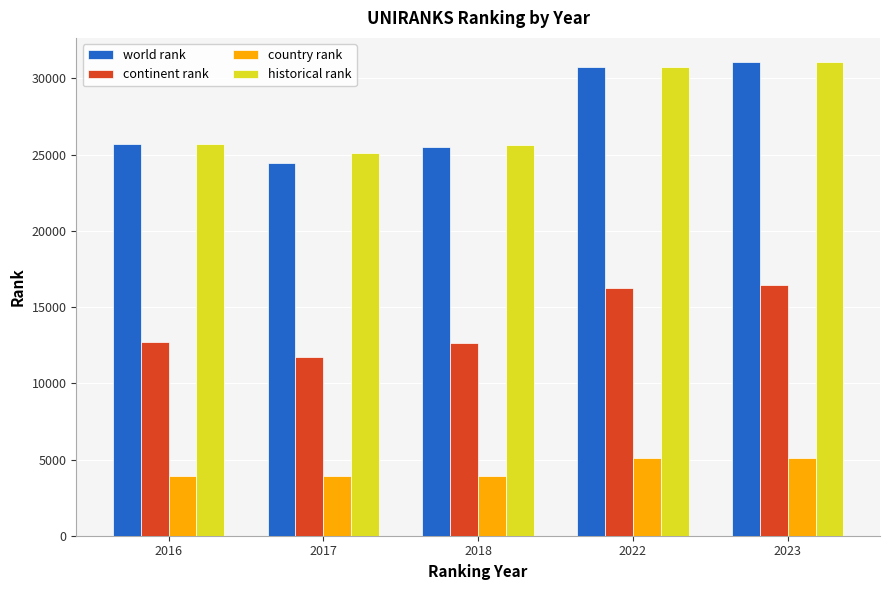

What is the smallest value displayed?

3925.0